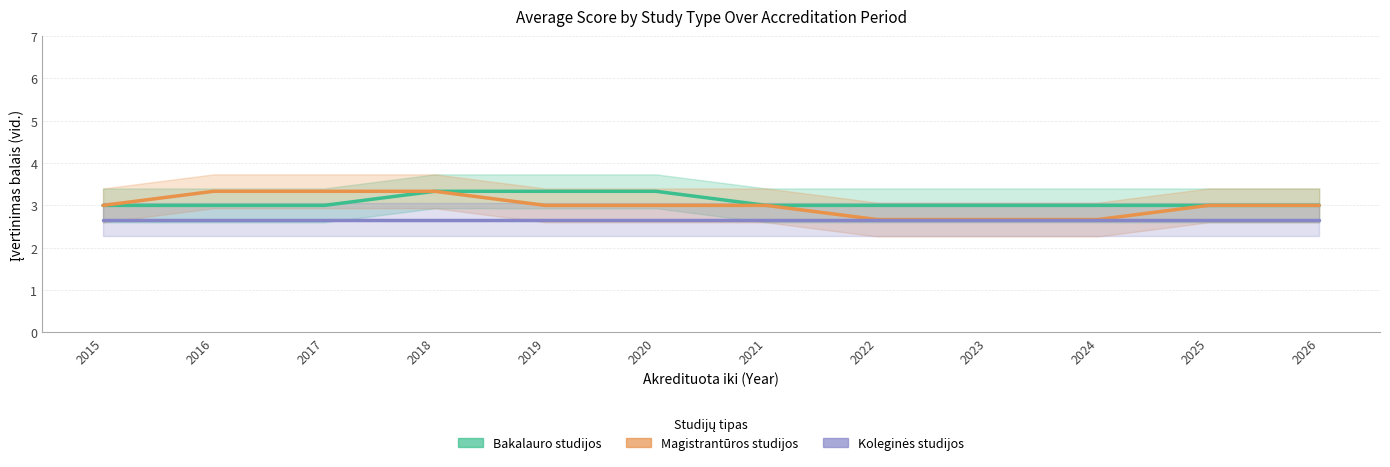

What is the sum of all Bakalauro studijos values?

37.0